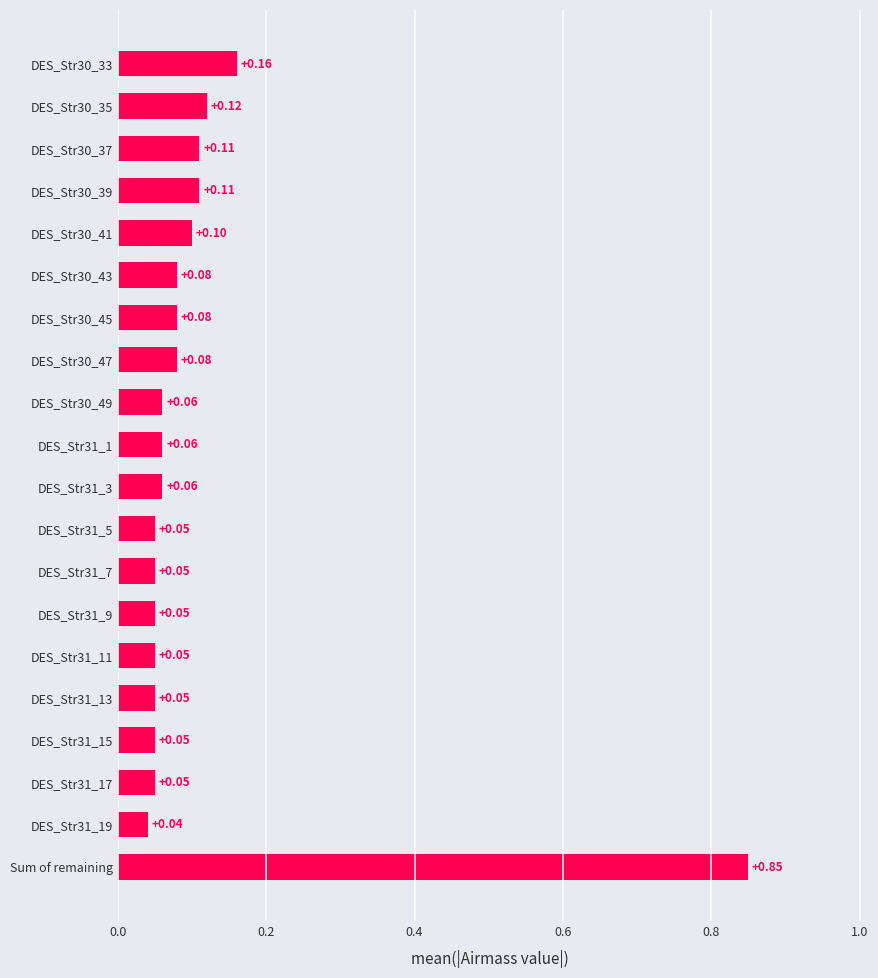

What is the label of the 1st bar from the bottom?

Sum of remaining